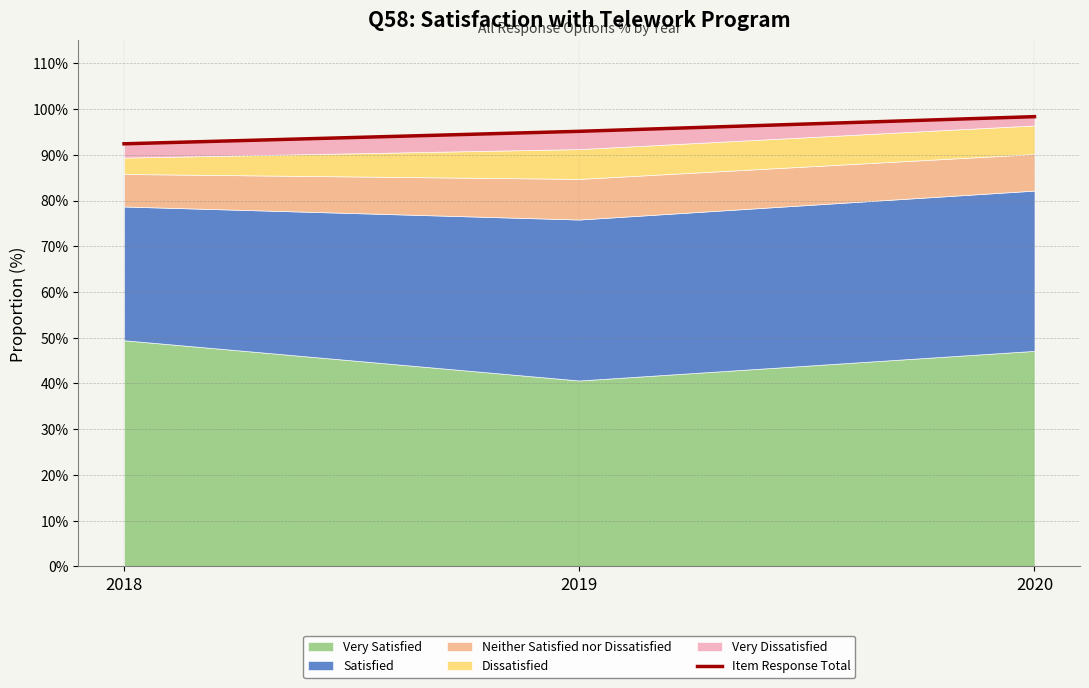

Reading left to right, what are all the values shown in this chart?

2018=0.9	2019=1.0	2020=1.0